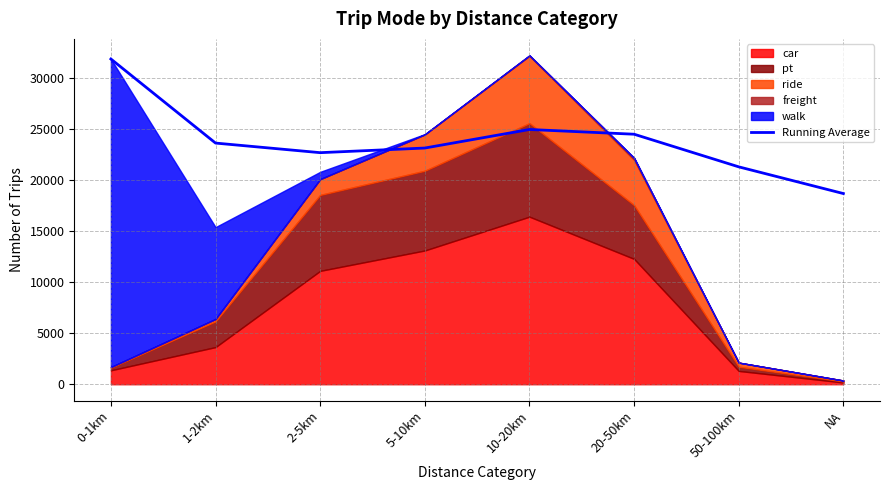

What is the sum of the values at 5-10km and 10-20km?

48099.3